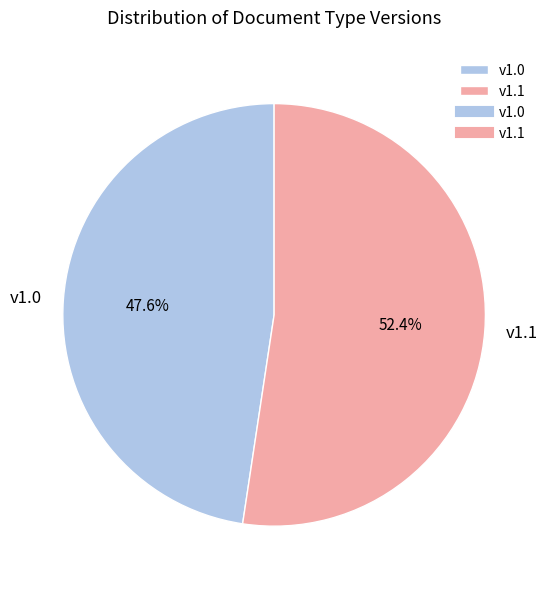

Approximately how many times larger is the value at v1.1 compared to v1.0?

1.1